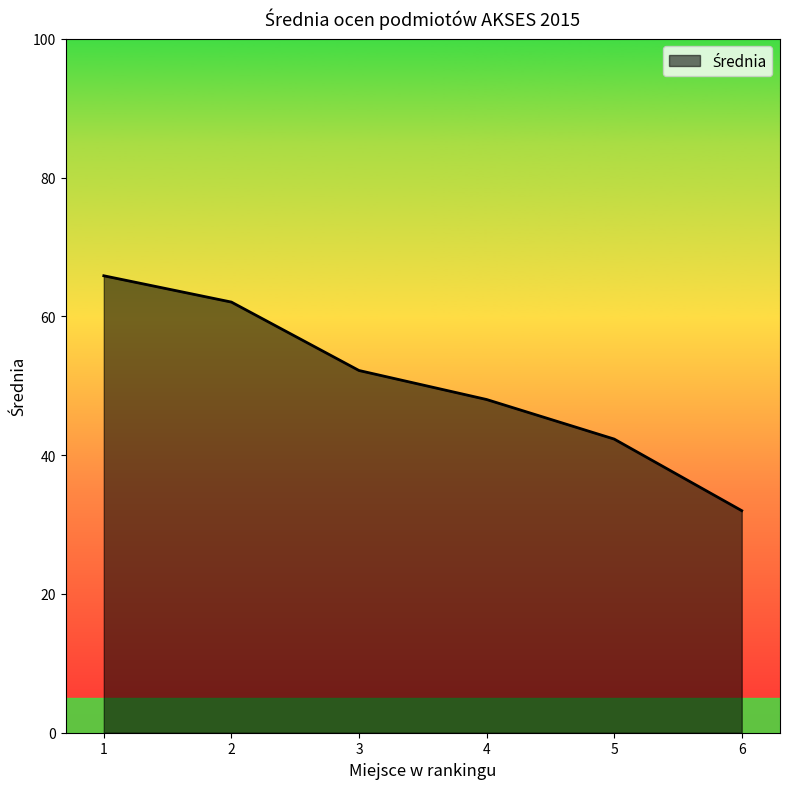

What is the approximate value at 5?

42.3